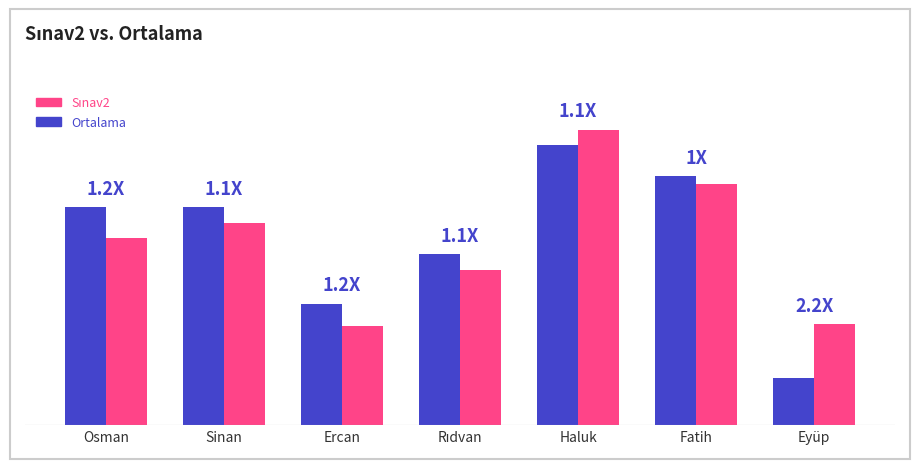

Does the chart contain any negative values?

No